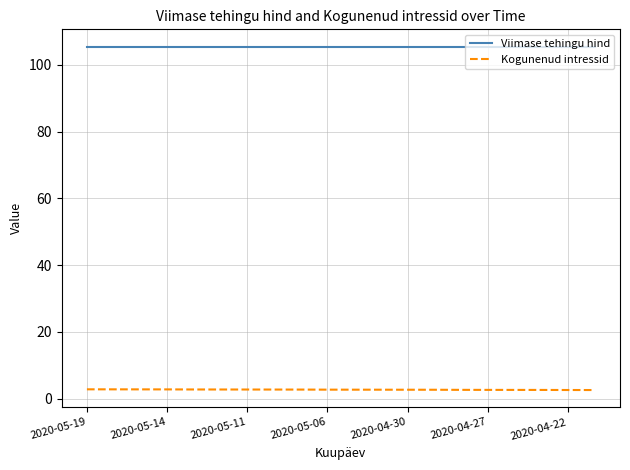

How many categories are shown in the chart?

20